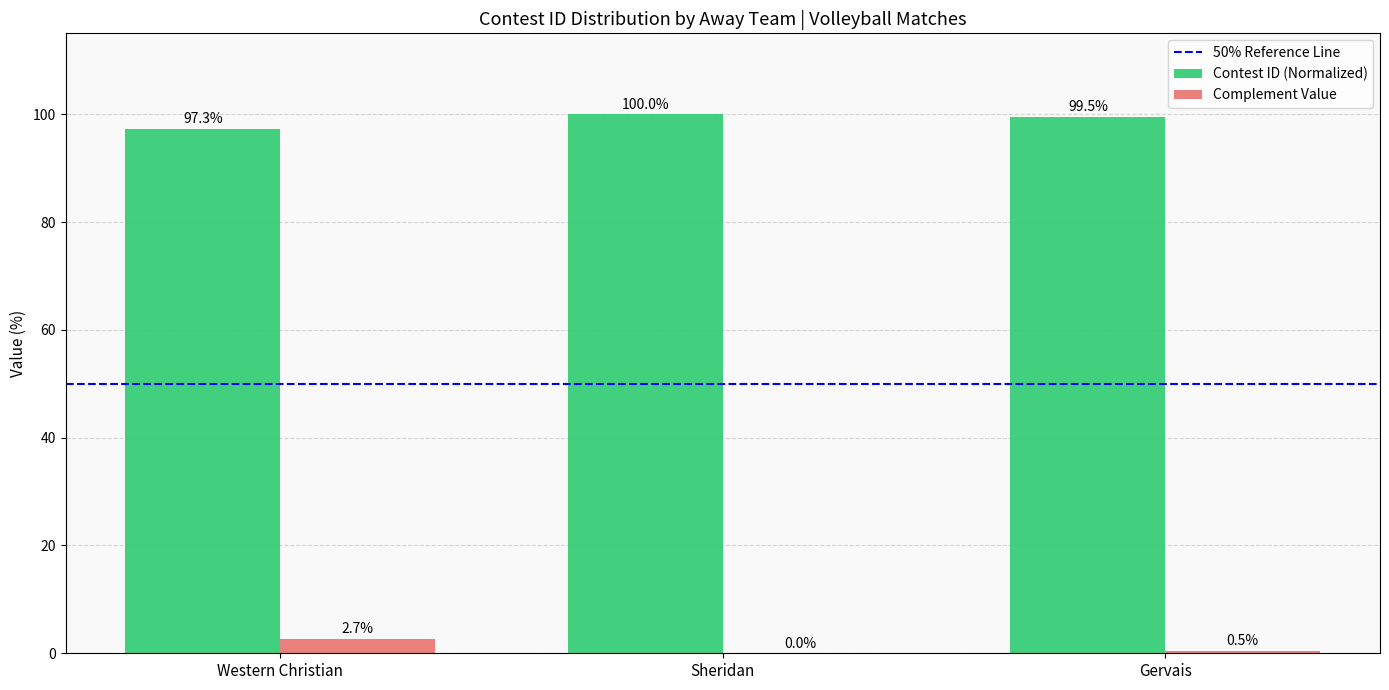

Count the number of data series in this chart.

2